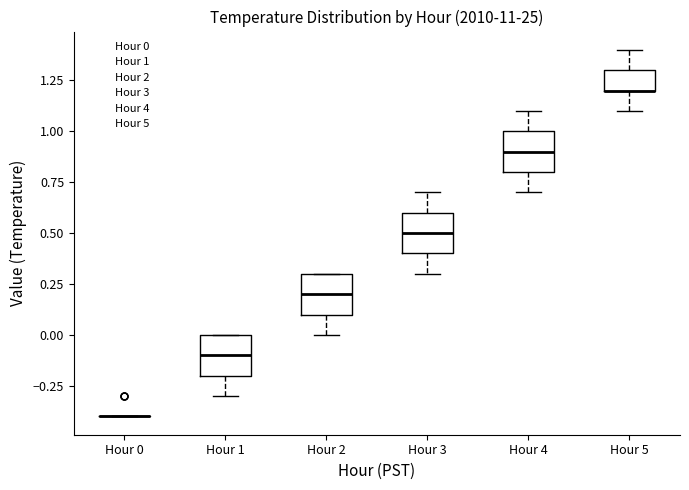

Reading left to right, read every box against the y-axis: the position of its median line, the range the box covers, and the ends of its whiskers. The values are not printed on the chart, so give them approximately, as read against the axis.

Hour 0: box collapsed to a line at -0.4, whiskers -0.4 to -0.4
Hour 1: median -0.1, box -0.2 to 0.0, whiskers -0.3 to 0.0
Hour 2: median 0.2, box 0.1 to 0.3, whiskers 0.0 to 0.3
Hour 3: median 0.5, box 0.4 to 0.6, whiskers 0.3 to 0.7
Hour 4: median 0.9, box 0.8 to 1.0, whiskers 0.7 to 1.1
Hour 5: median 1.2 (drawn on the box's lower edge), box 1.2 to 1.3, whiskers 1.1 to 1.4